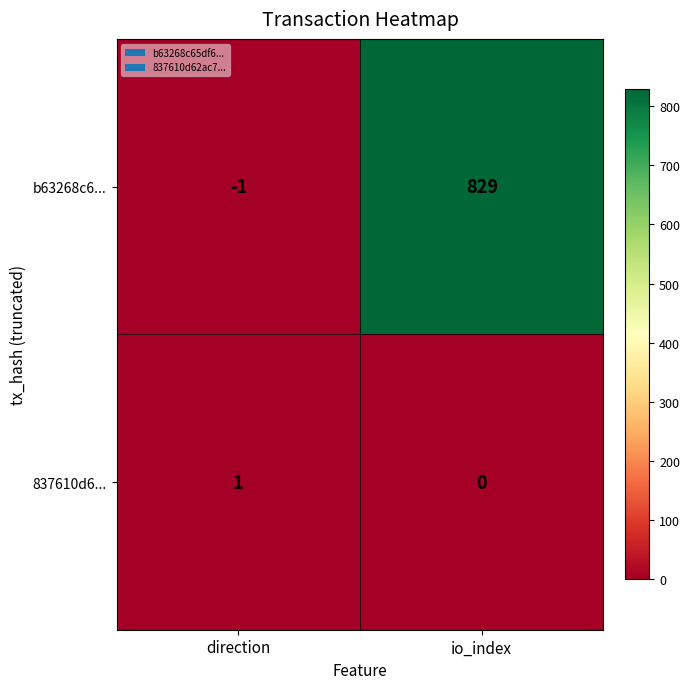

Which series has the largest total across all categories?

b63268c6...